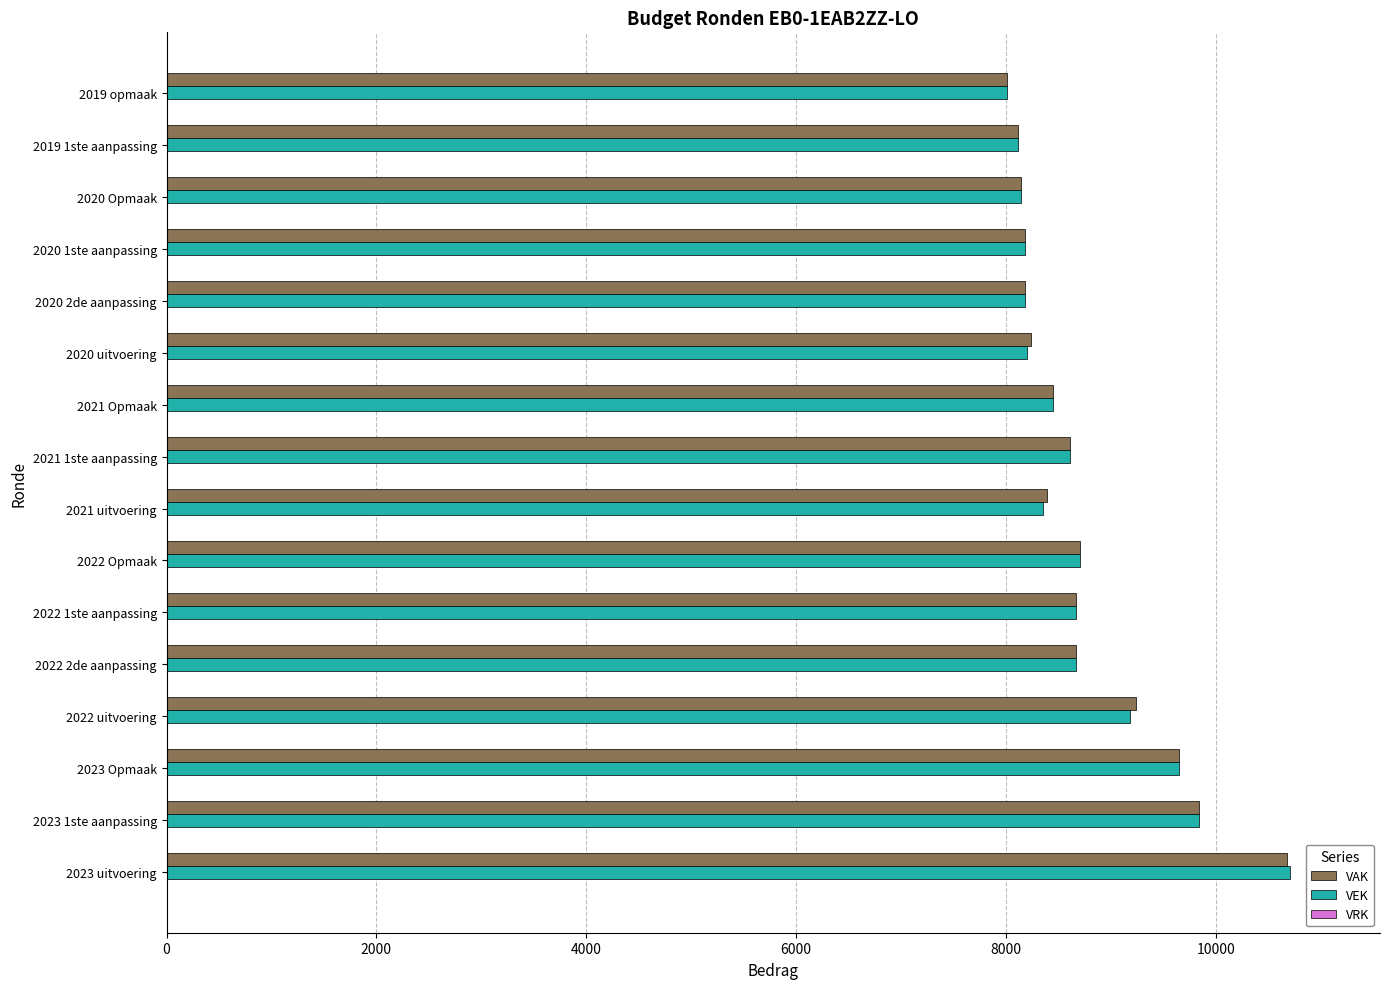

What is the highest value of the VEK series?

10710